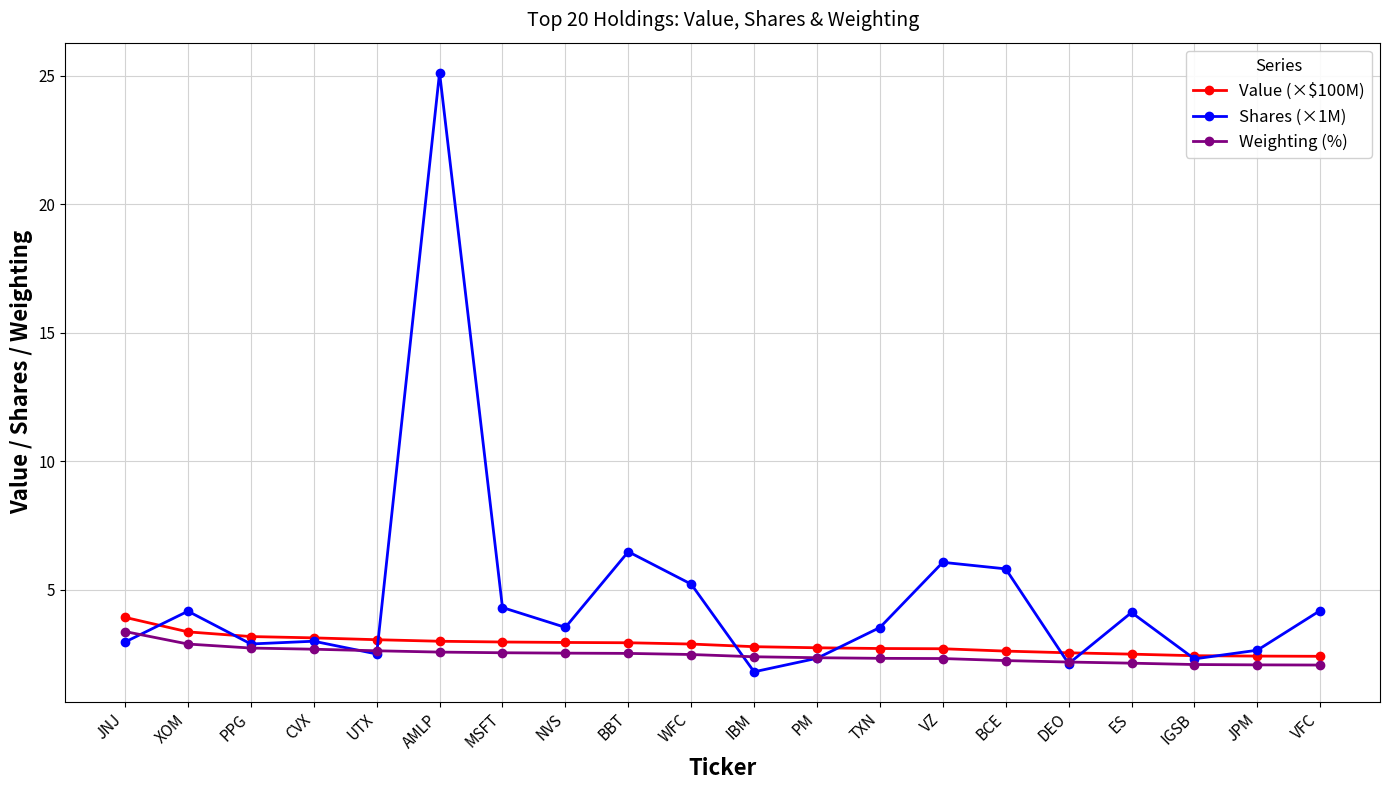

What are all the series names shown in the legend?

Value (×$100M), Shares (×1M), Weighting (%)